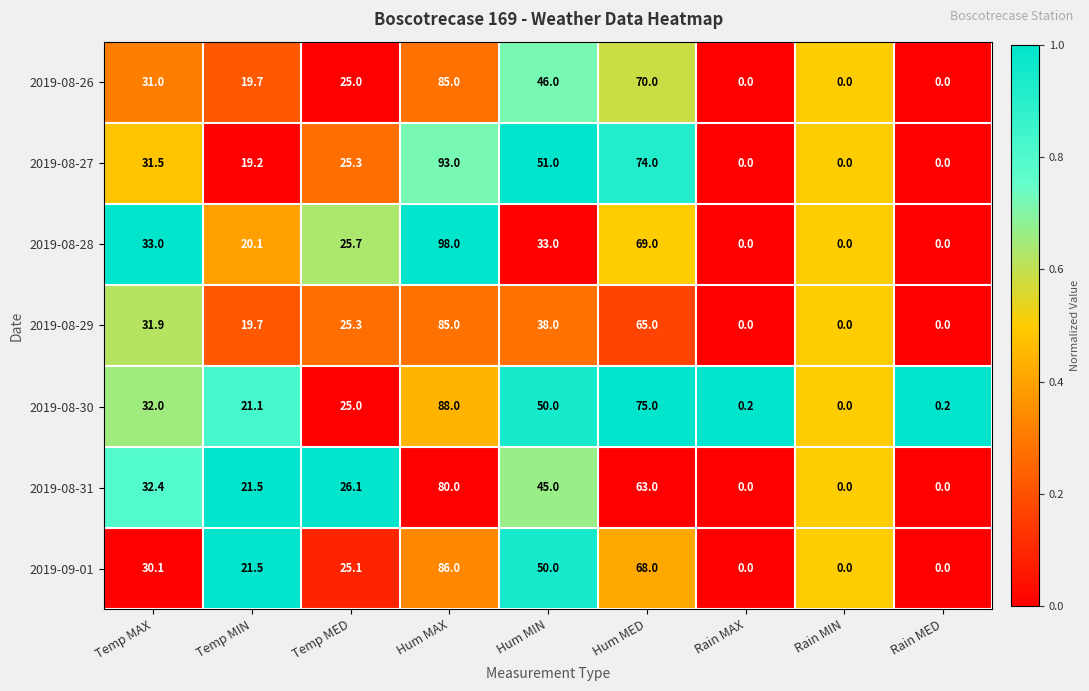

What is the average value of the 2019-08-27 series?

32.7